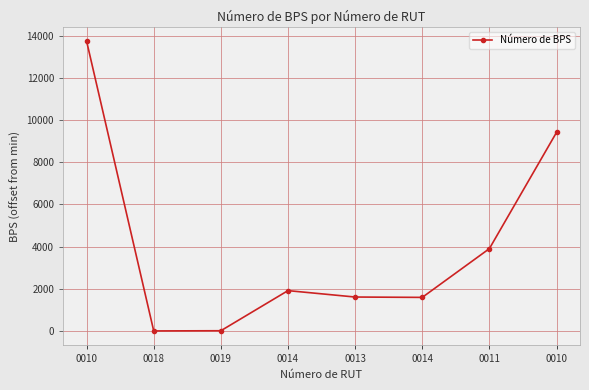

How many lines are shown in the chart?

1